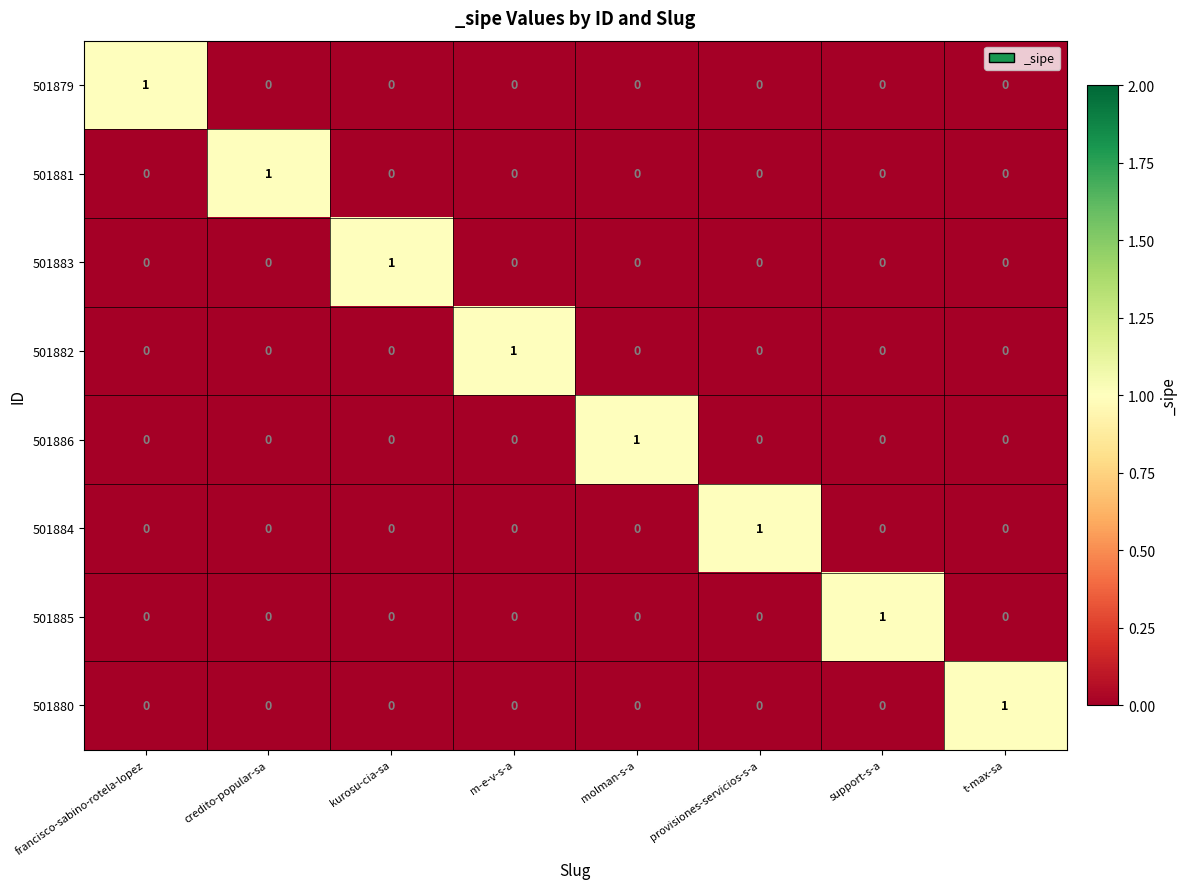

Is it true that 501883 equals 0 at support-s-a?

True